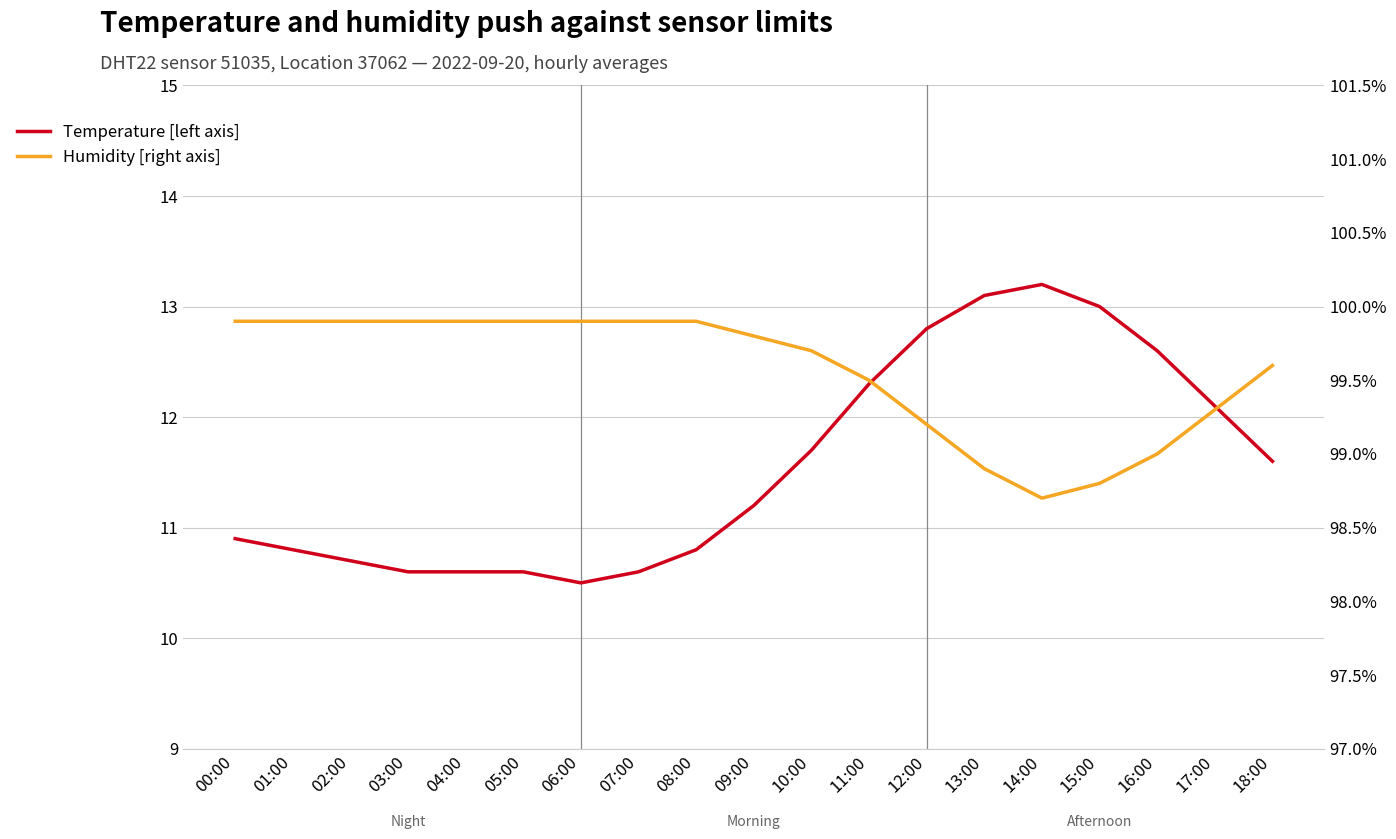

Between 04:00 and 05:00, which series saw the biggest shift?

Temperature [left axis]